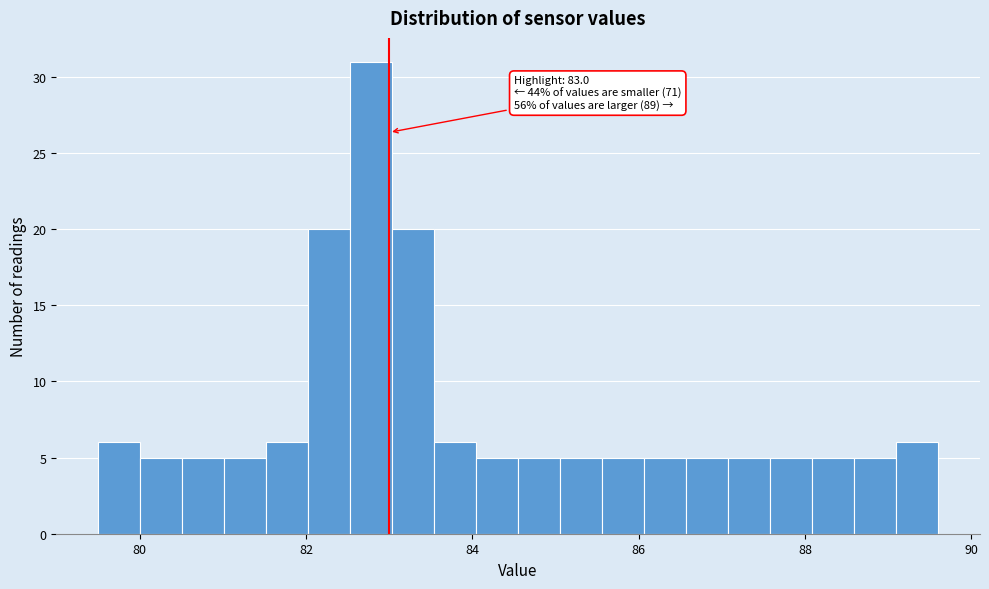

Read against the x-axis, roughly where is the centre of the tallest bar?

82.8